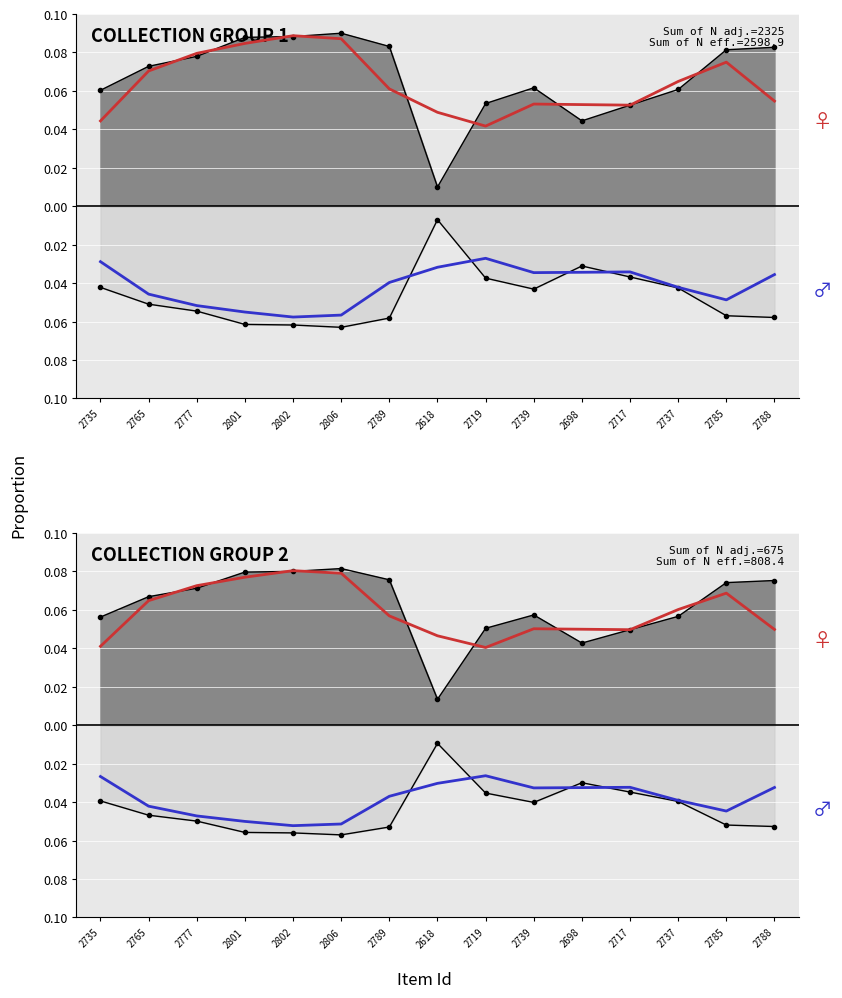

Reading right to left, transcribe all the data shown in this chart.

Observed (upper): 2788=0.1	2785=0.1	2737=0.1	2717=0.0	2698=0.0	2739=0.1	2719=0.1	2618=0.0	2789=0.1	2806=0.1	2802=0.1	2801=0.1	2777=0.1	2765=0.1	2735=0.1
Smoothed (female): 2788=0.0	2785=0.1	2737=0.1	2717=0.0	2698=0.0	2739=0.1	2719=0.0	2618=0.0	2789=0.1	2806=0.1	2802=0.1	2801=0.1	2777=0.1	2765=0.1	2735=0.0
Observed (lower): 2788=-0.1	2785=-0.1	2737=-0.0	2717=-0.0	2698=-0.0	2739=-0.0	2719=-0.0	2618=-0.0	2789=-0.1	2806=-0.1	2802=-0.1	2801=-0.1	2777=-0.0	2765=-0.0	2735=-0.0
Smoothed (male): 2788=-0.0	2785=-0.0	2737=-0.0	2717=-0.0	2698=-0.0	2739=-0.0	2719=-0.0	2618=-0.0	2789=-0.0	2806=-0.1	2802=-0.1	2801=-0.1	2777=-0.0	2765=-0.0	2735=-0.0